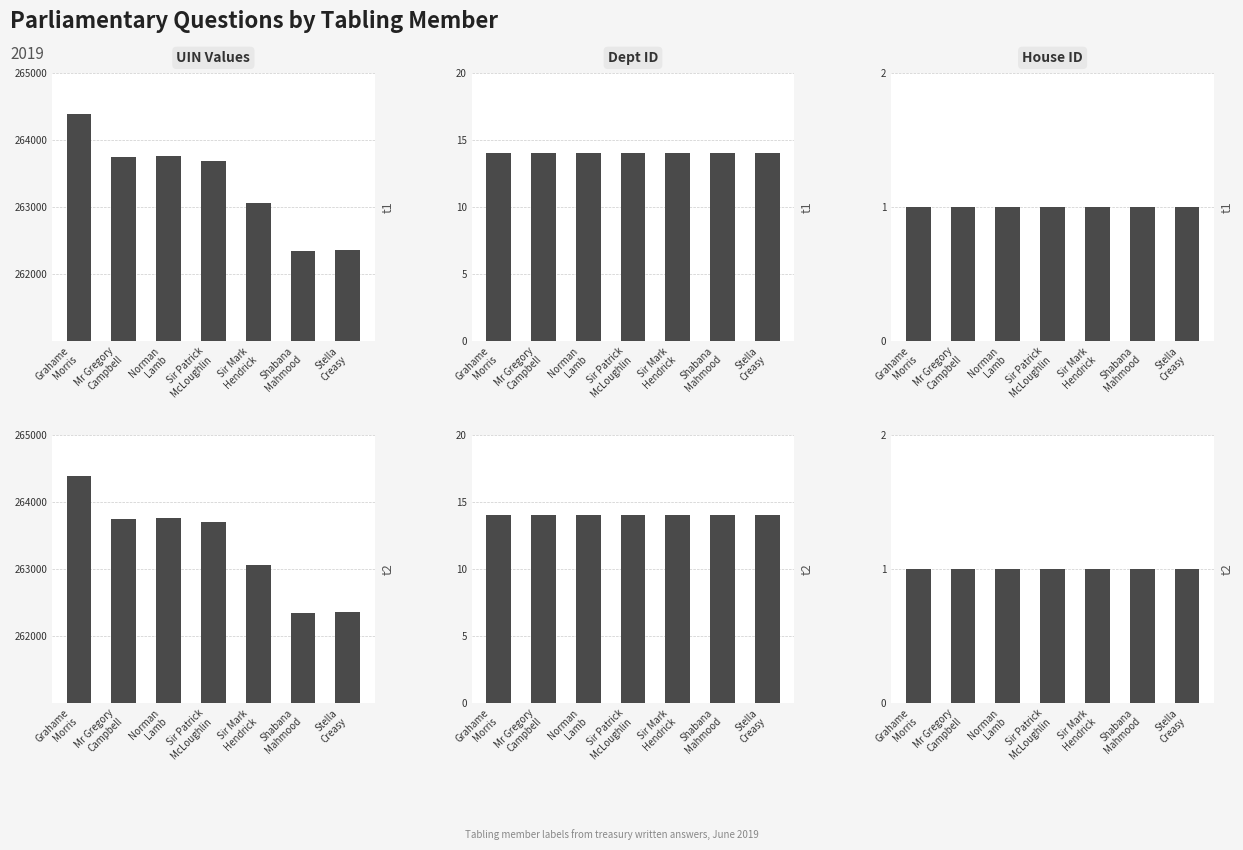

What is the label of the 3rd bar from the right?

Sir Mark
Hendrick